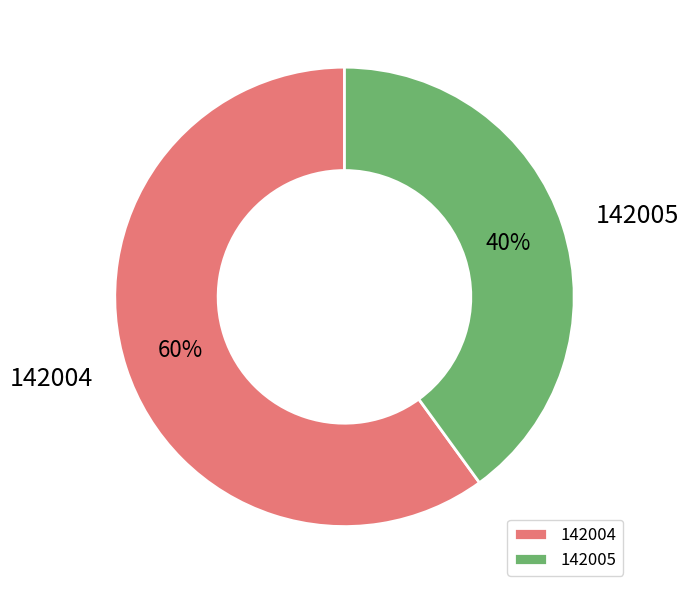

Which slice represents more than half of the pie?

142004